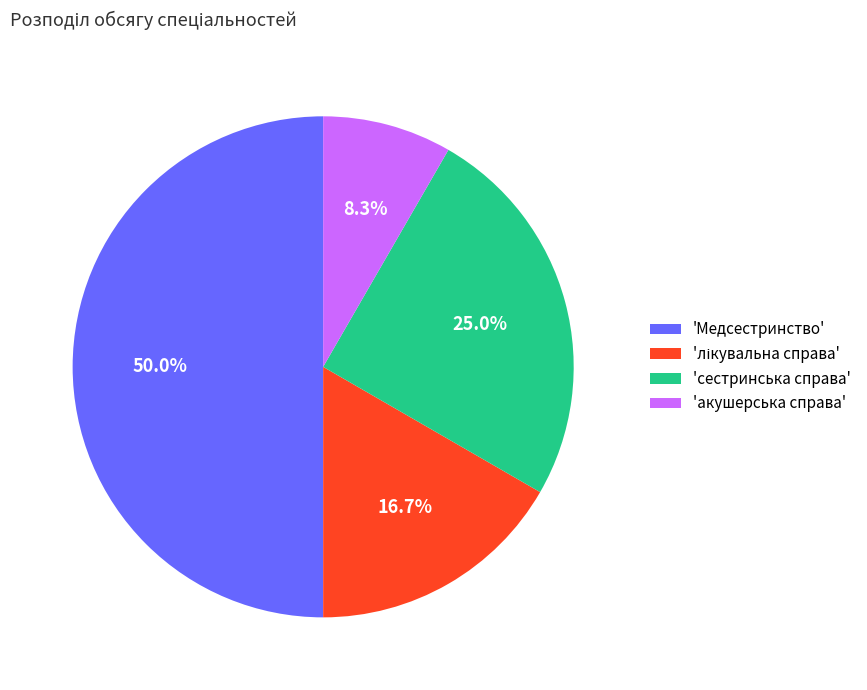

Which category has the biggest portion of the pie?

'Медсестринство'